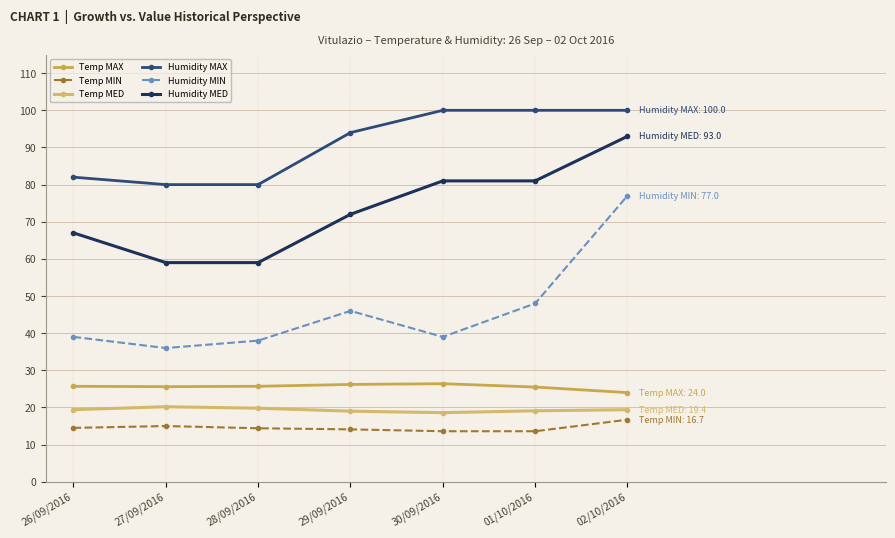

What position from the right is 26/09/2016?

7